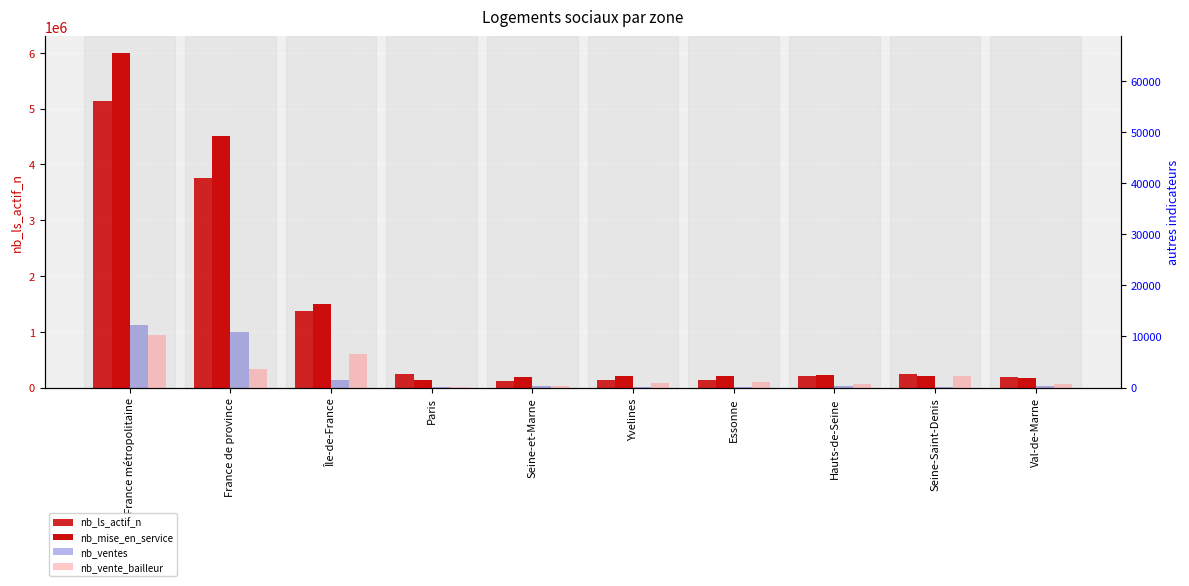

Reading left to right, what are all the values shown in this chart?

nb_ls_actif_n: 5143684	3763791	1379893	243249	111952	133945	131624	207322	237940	182700
nb_mise_en_service: 65587	49231	16356	1491	1987	2224	2230	2364	2296	1862
nb_ventes: 12221	10785	1436	6	233	167	156	372	136	219
nb_vente_bailleur: 10210	3624	6586	113	303	899	1004	603	2292	674